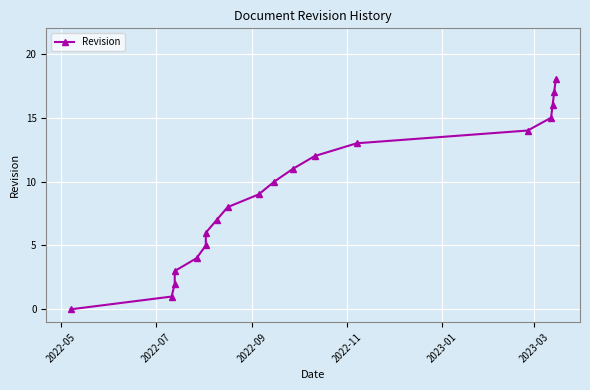

What position from the left is 2022-05?

1